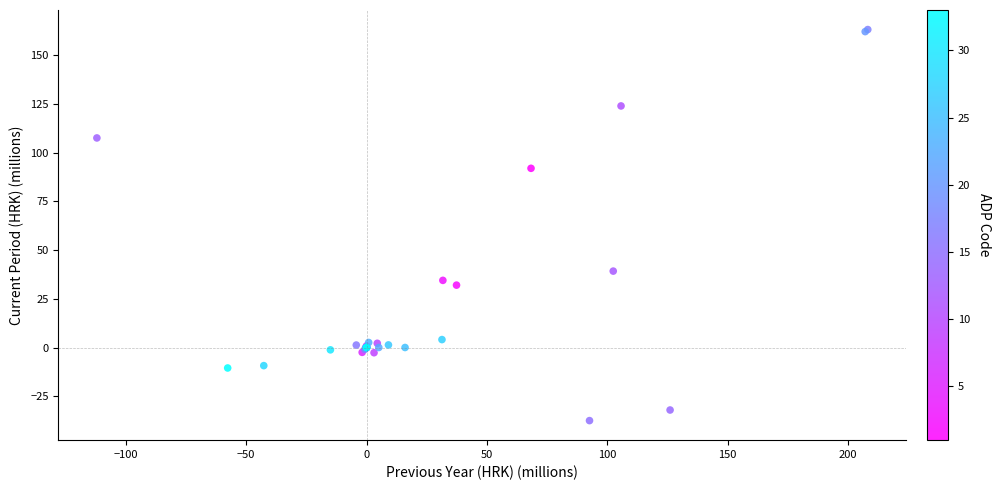

What Y value in the scatter plot is closest to 62?

39.2